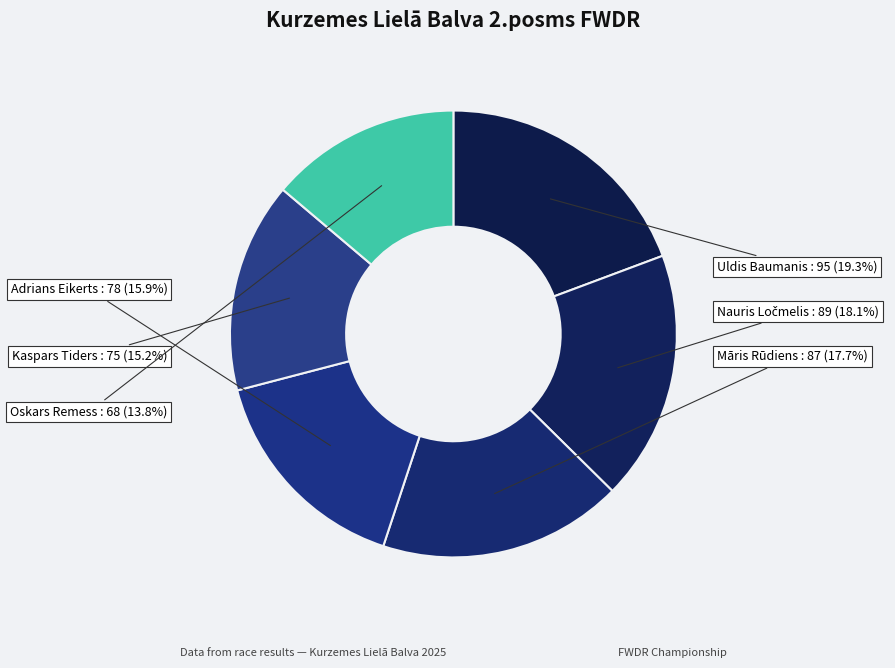

What is the largest slice in the pie chart?

Uldis Baumanis